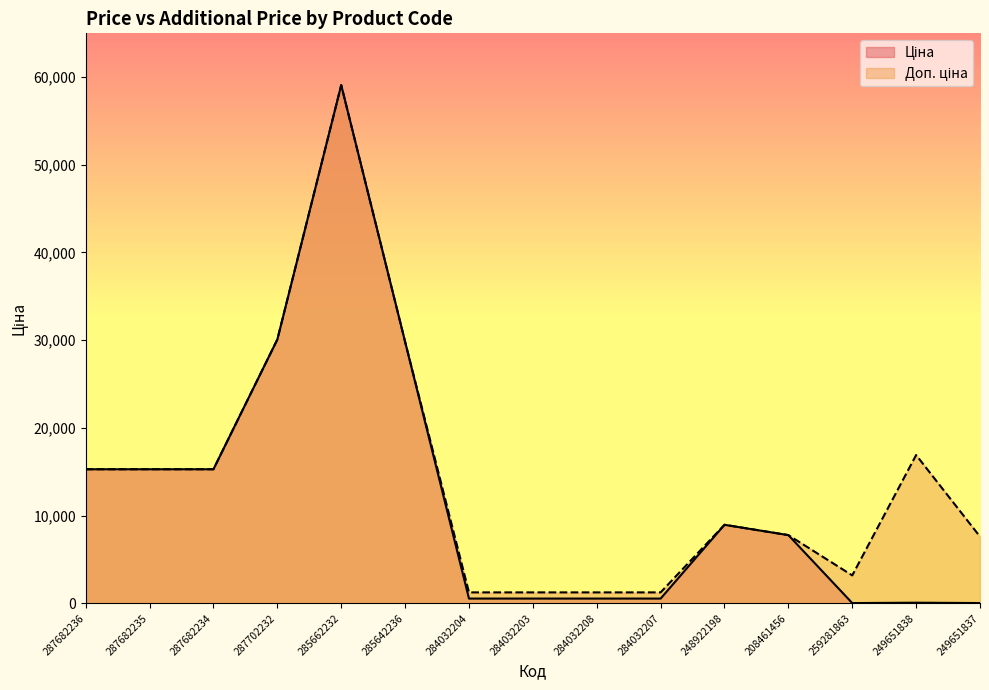

How many data points in Ціна are above 7778?

8